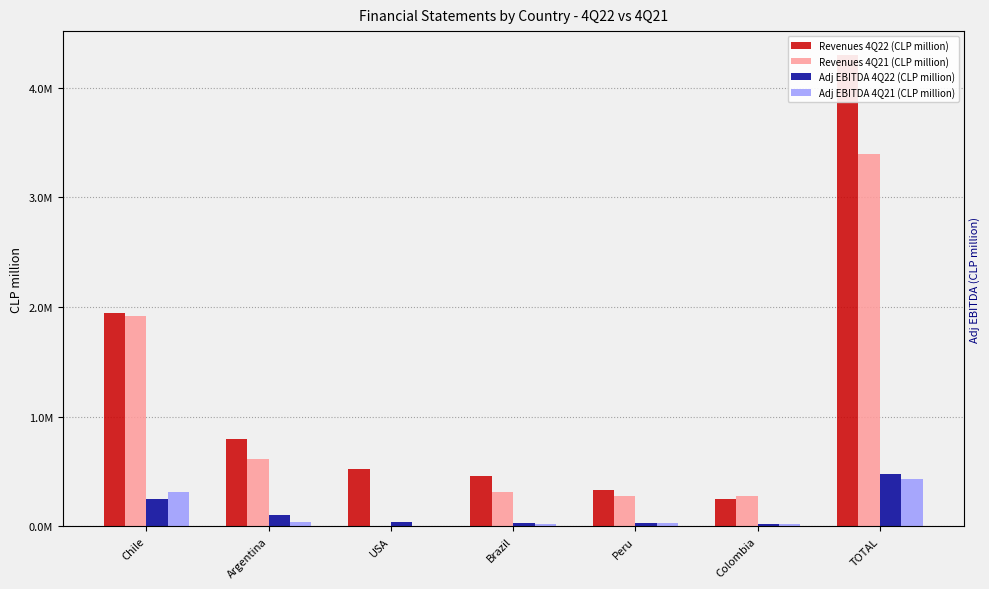

Rank the series at Colombia from lowest to highest value.

Adj EBITDA 4Q22 (CLP million), Adj EBITDA 4Q21 (CLP million), Revenues 4Q22 (CLP million), Revenues 4Q21 (CLP million)